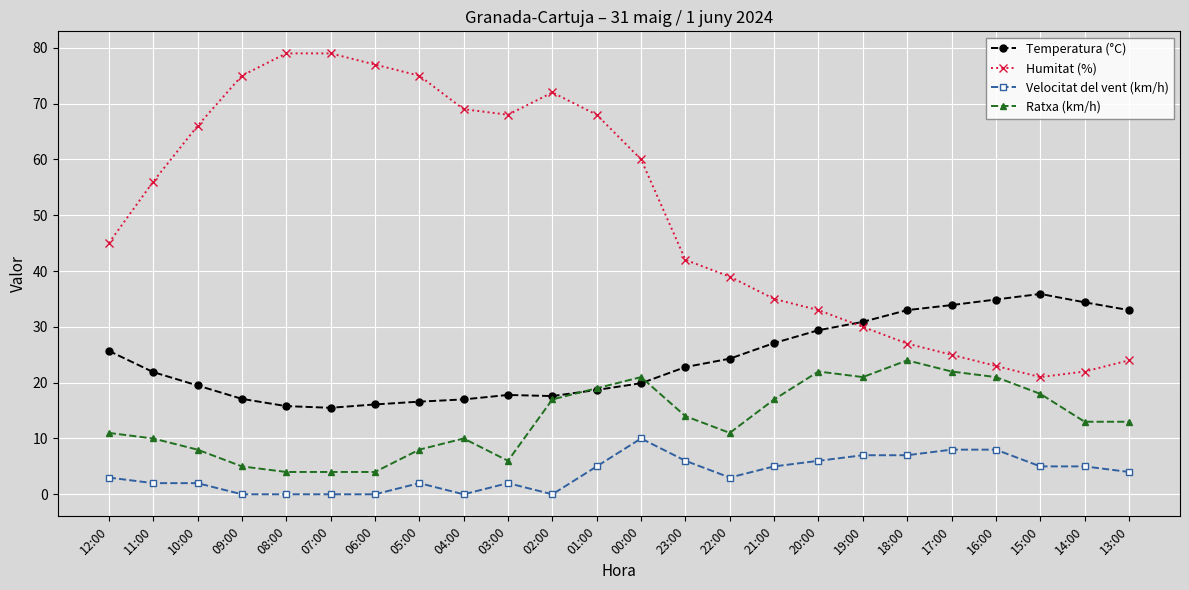

What is the difference between the highest and lowest values at 22:00?

36.0